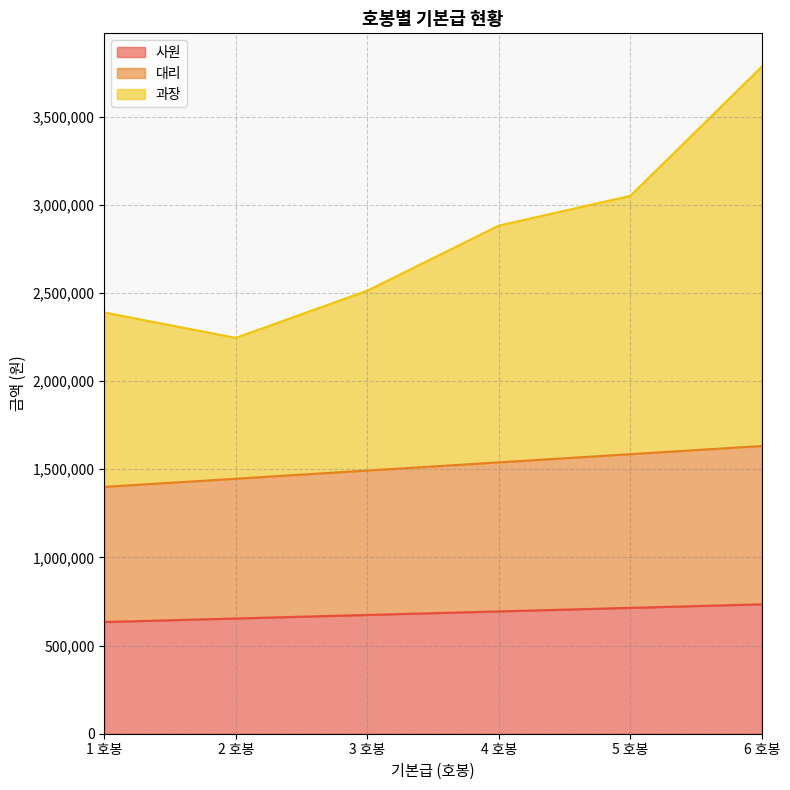

True or false: 대리 and 사원 intersect in this chart.

False